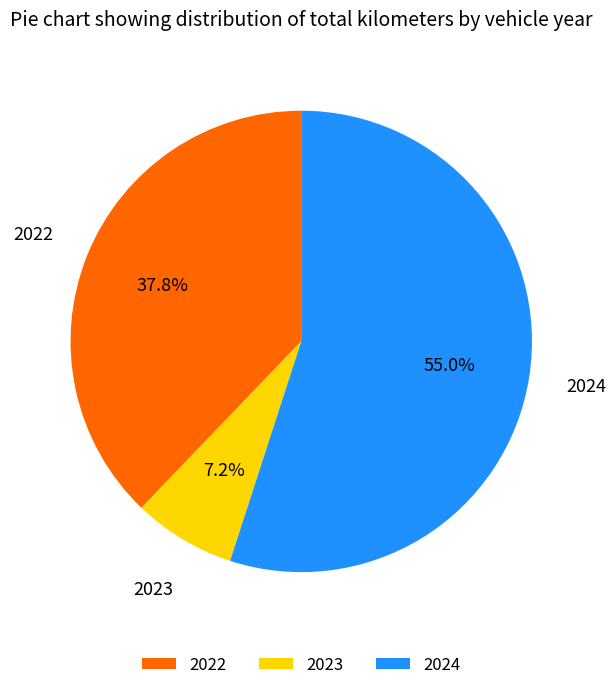

Rank the categories by value from lowest to highest.

2023, 2022, 2024